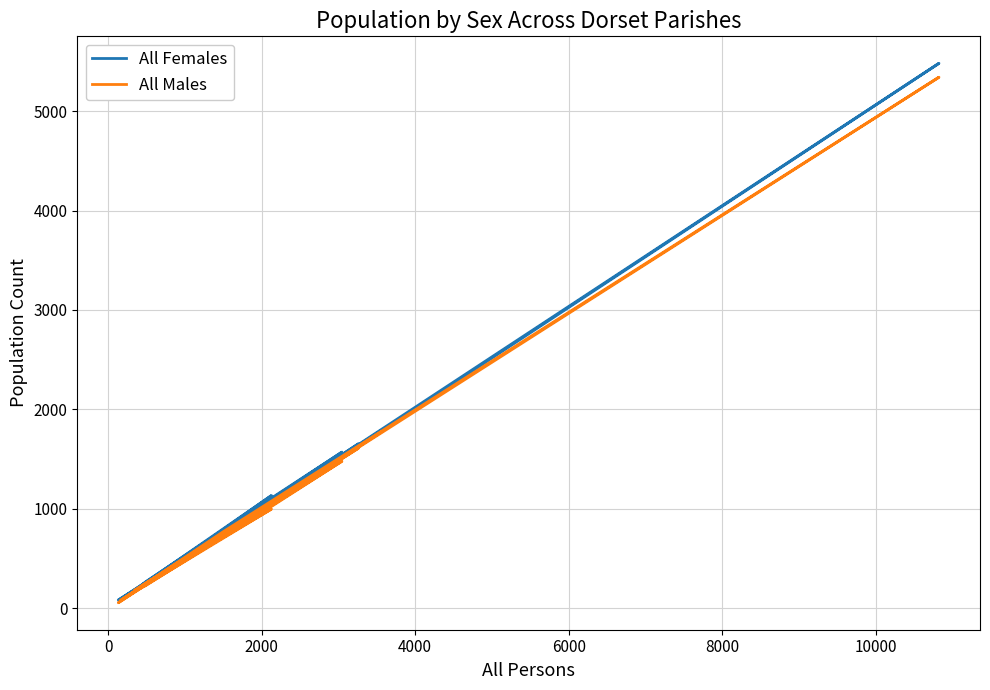

How many interior local valleys does the All Females series have?

6